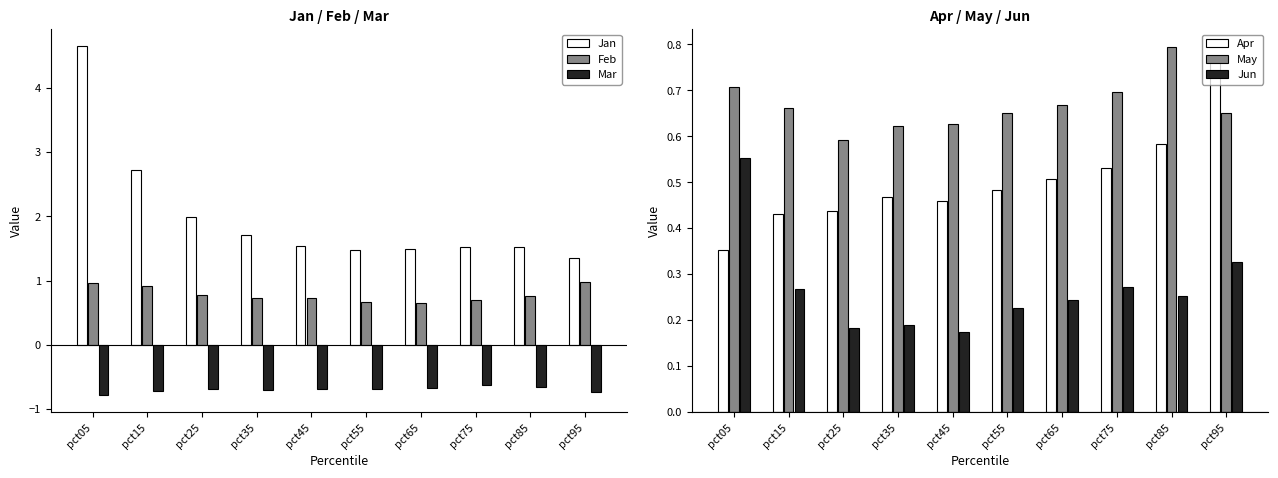

What is the lowest value of the Jun series?

0.2